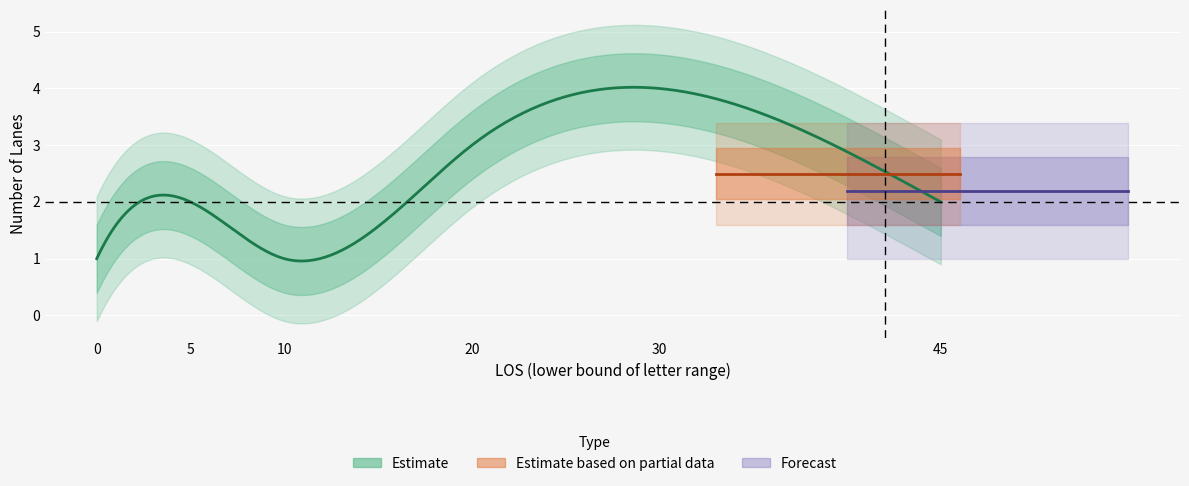

Does the chart display data point markers on the line(s)?

No